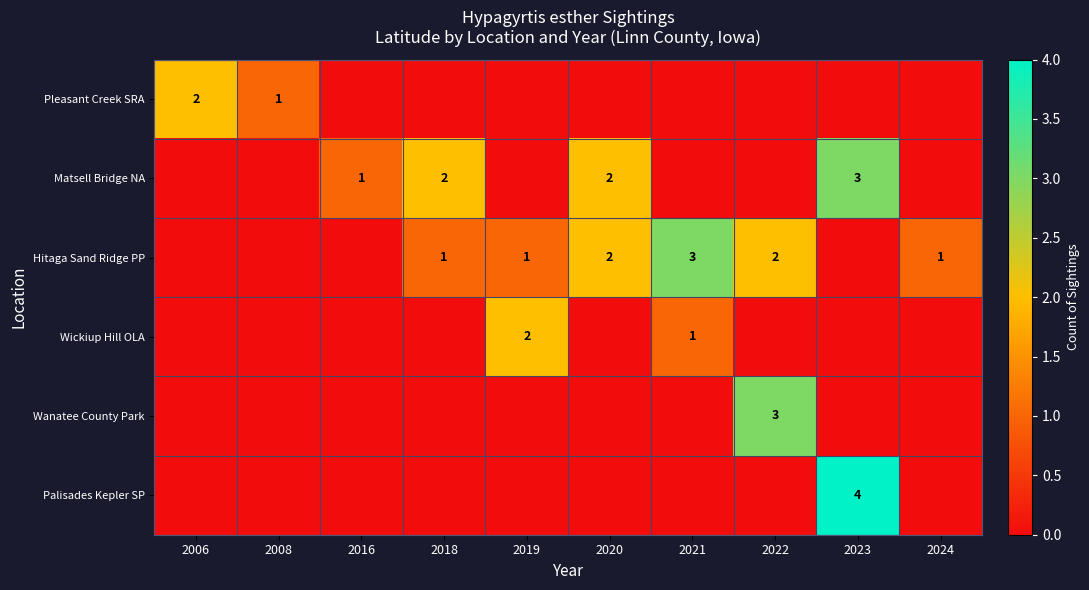

What is the spread (max minus min) of values at 2021?

3